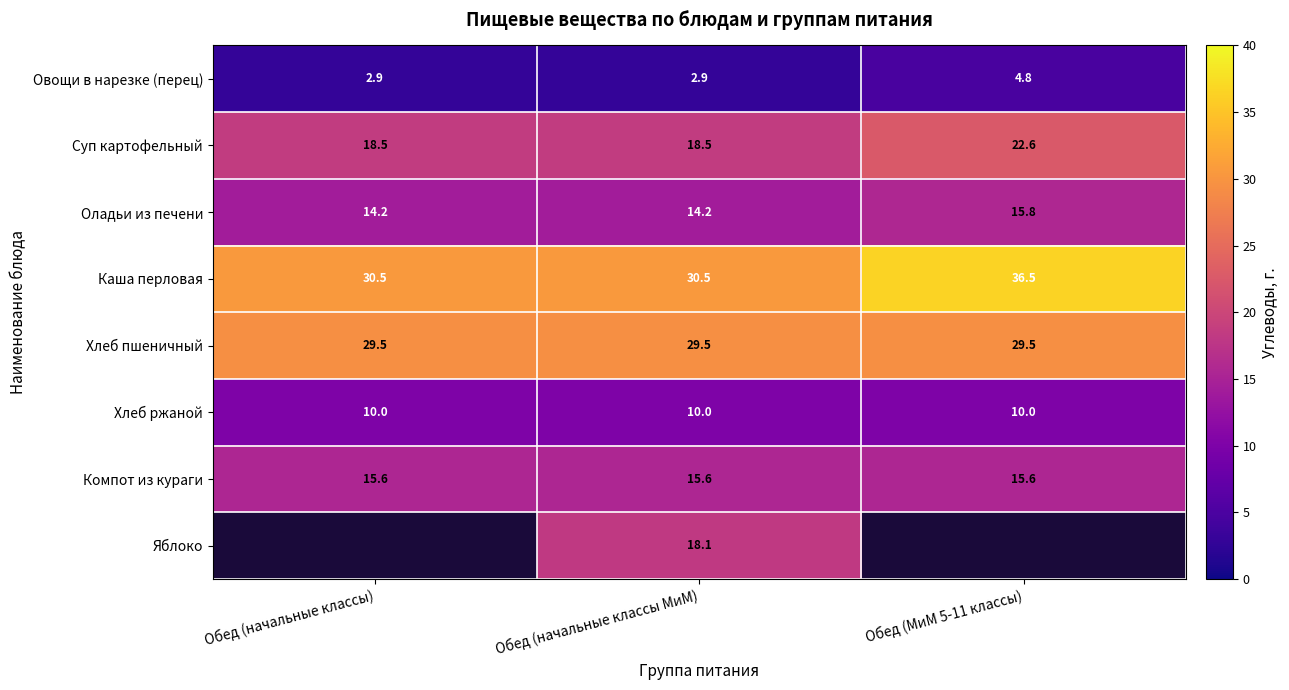

At which label does Оладьи из печени reach its peak?

Обед (МиМ 5-11 классы)